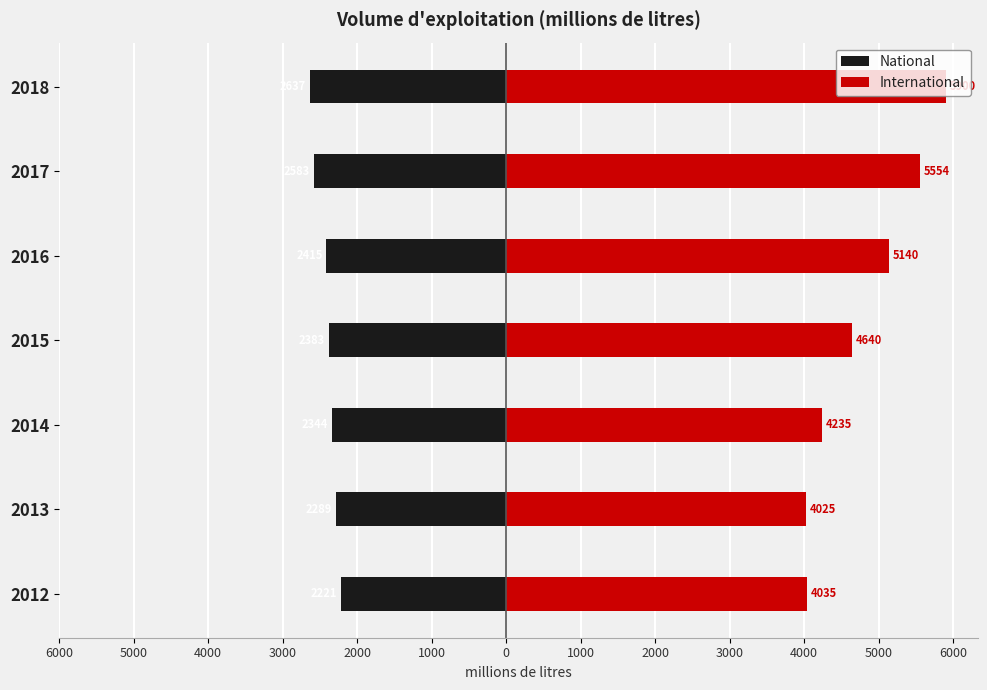

True or false: International has a value of 5900 at 2018.

True